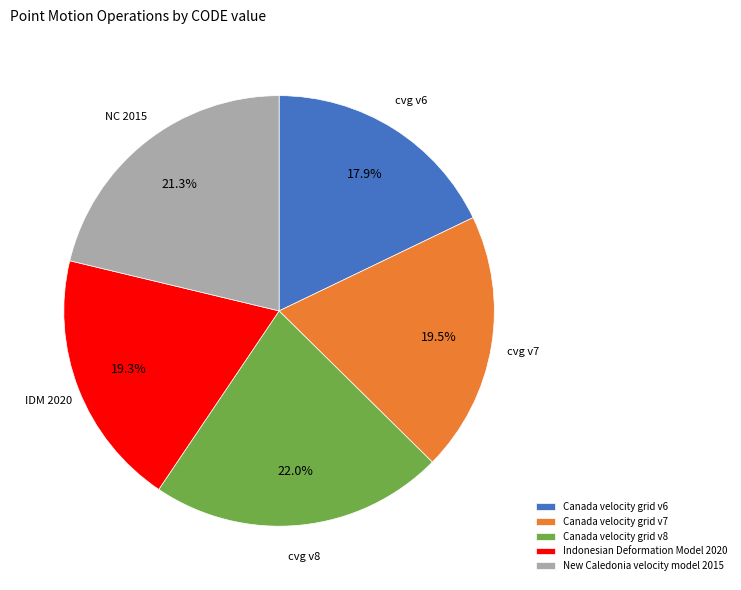

What is the ratio of the value at Canada velocity grid v8 to the value at Indonesian Deformation Model 2020?

1.1